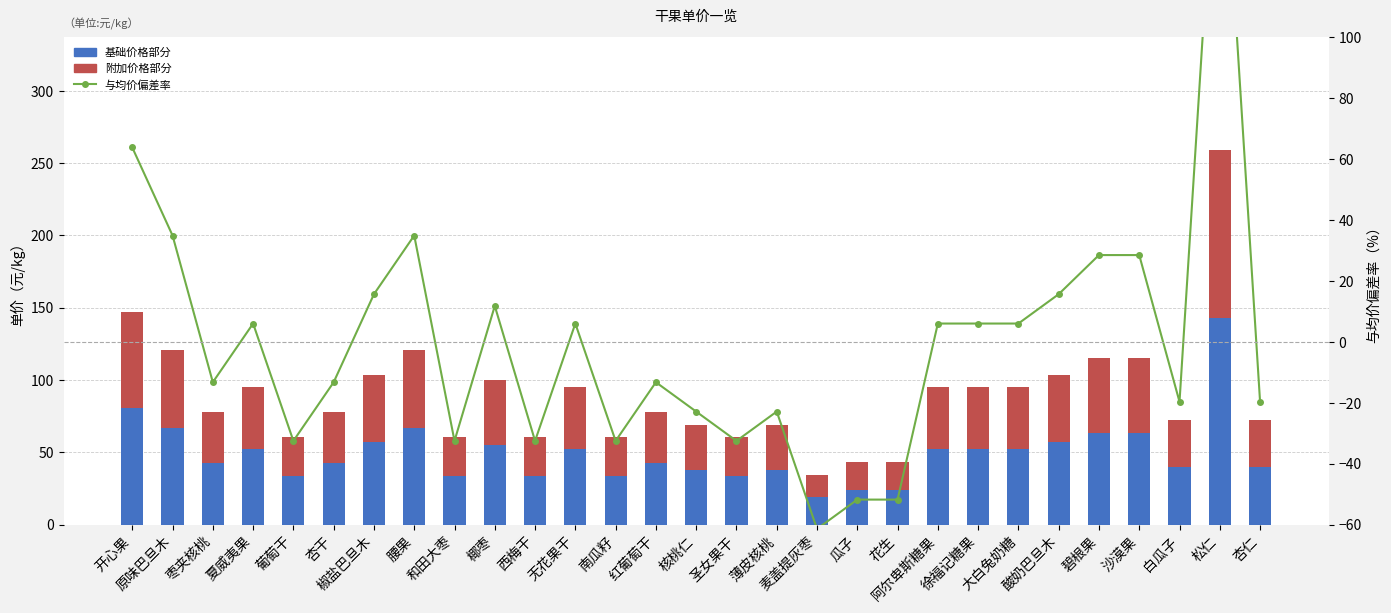

What is the difference between the 与均价偏差率 values at 圣女果干 and 开心果?

96.4